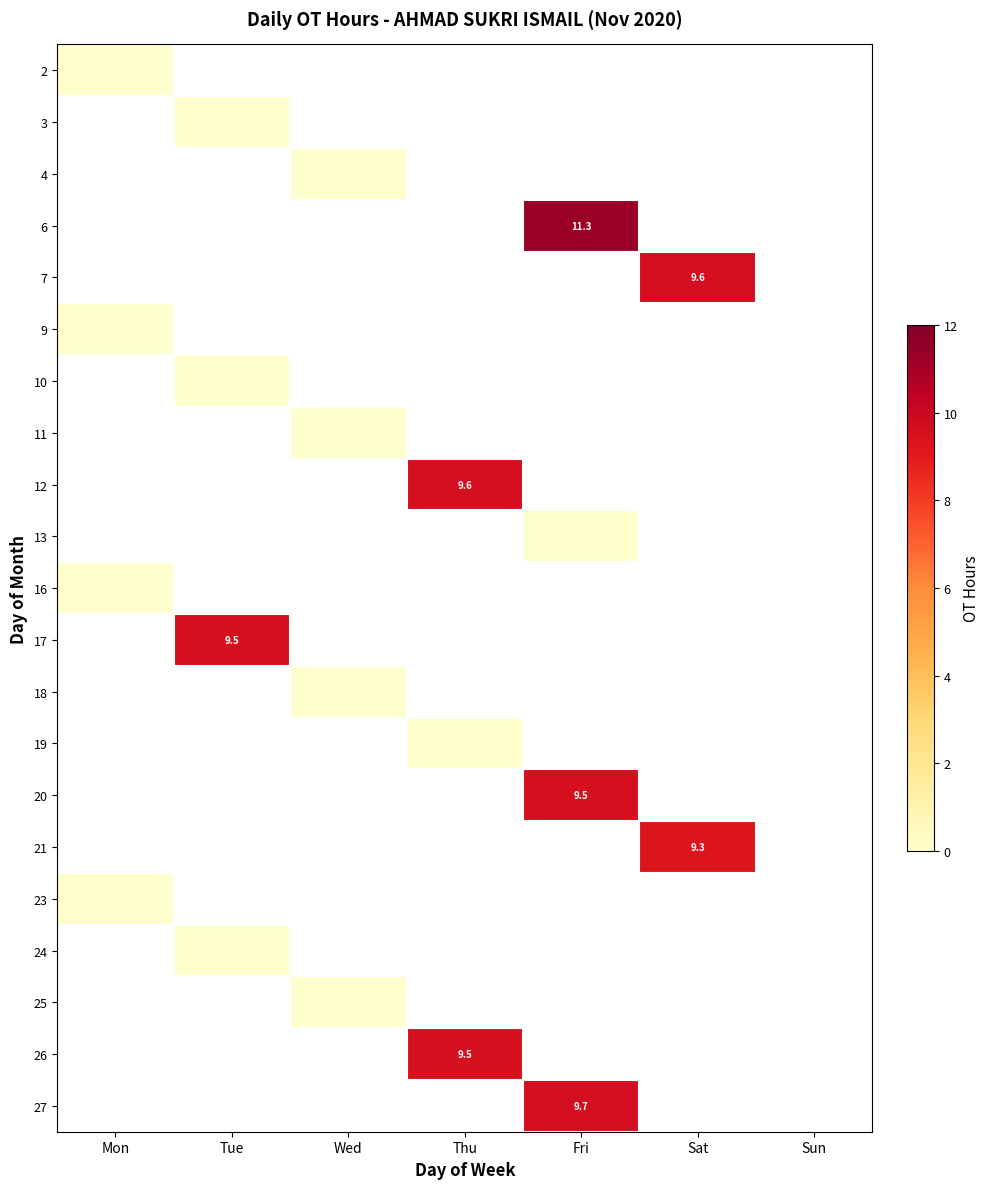

Which label corresponds to the largest value in the chart?

Fri